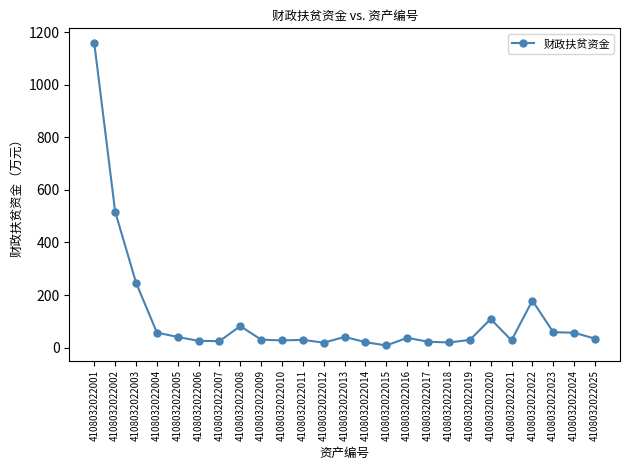

True or false: the data has more than 2 interior local peaks.

True